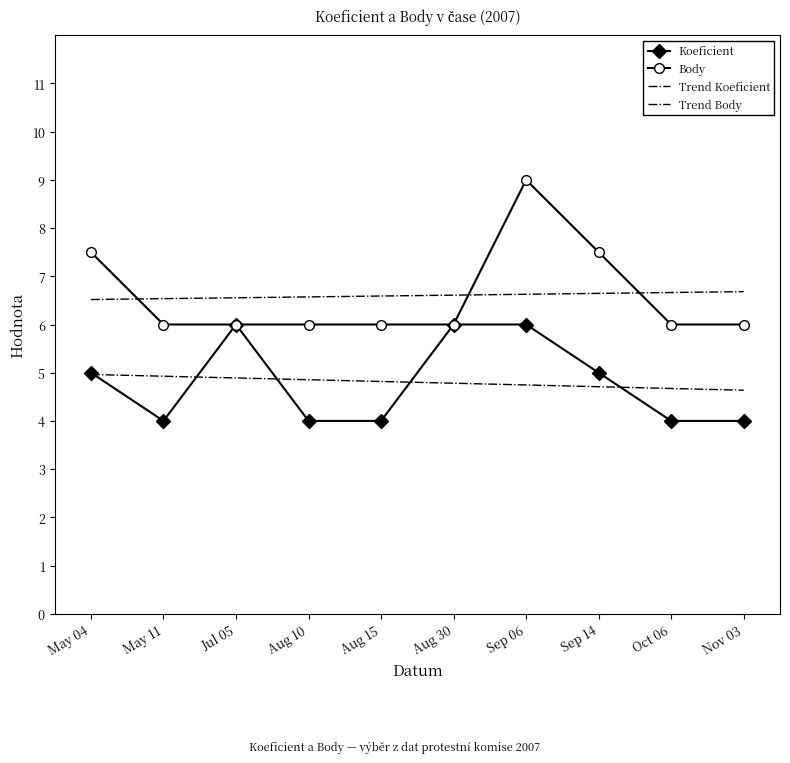

The Body series shows 10.0 at Aug 30. True or false?

False